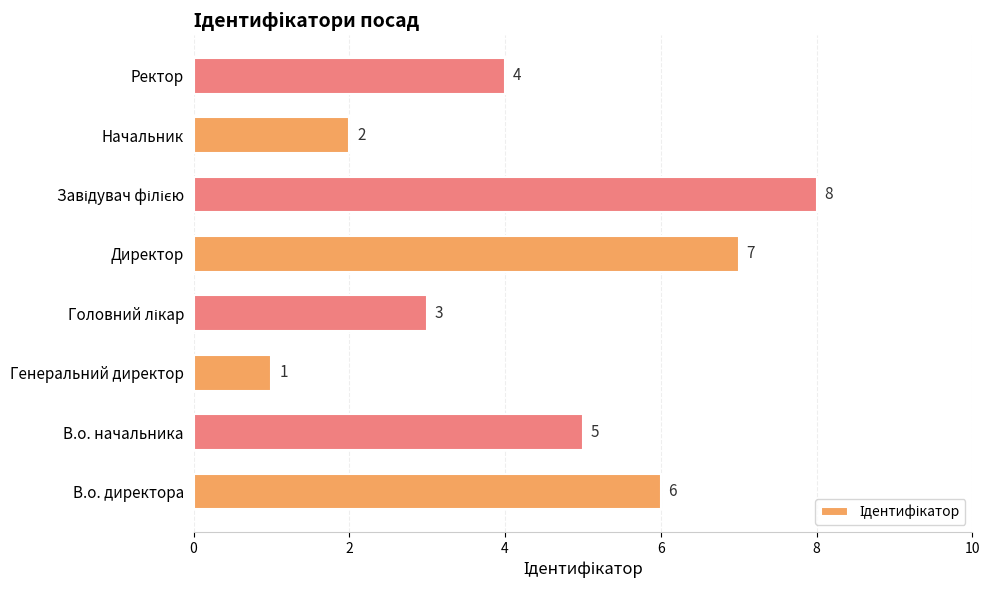

Count the values in the range 3 to 7.

5